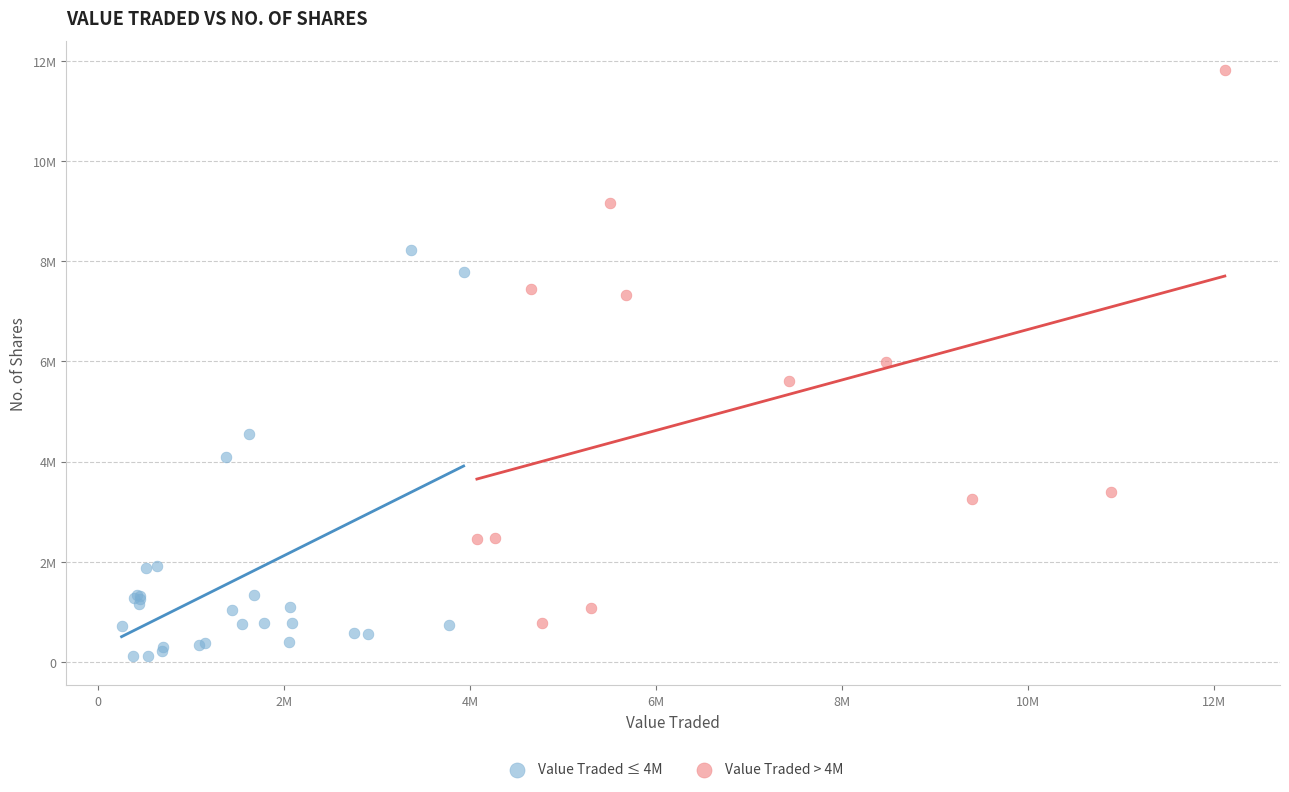

Which series reaches the minimum Y coordinate?

Value Traded ≤ 4M